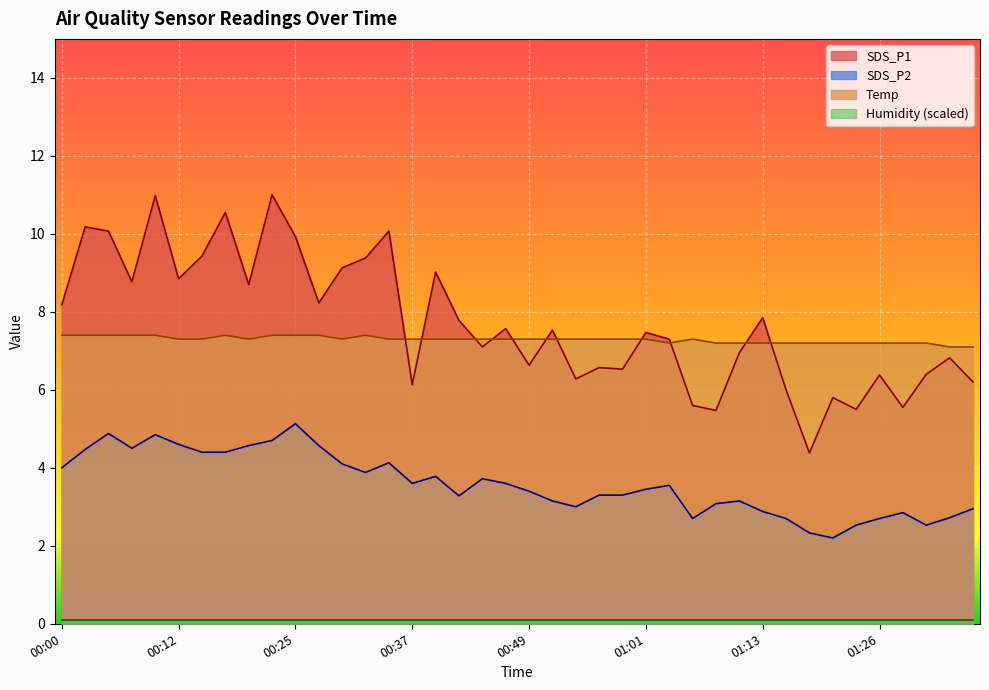

How many interior local valleys does the SDS_P1 series have?

13